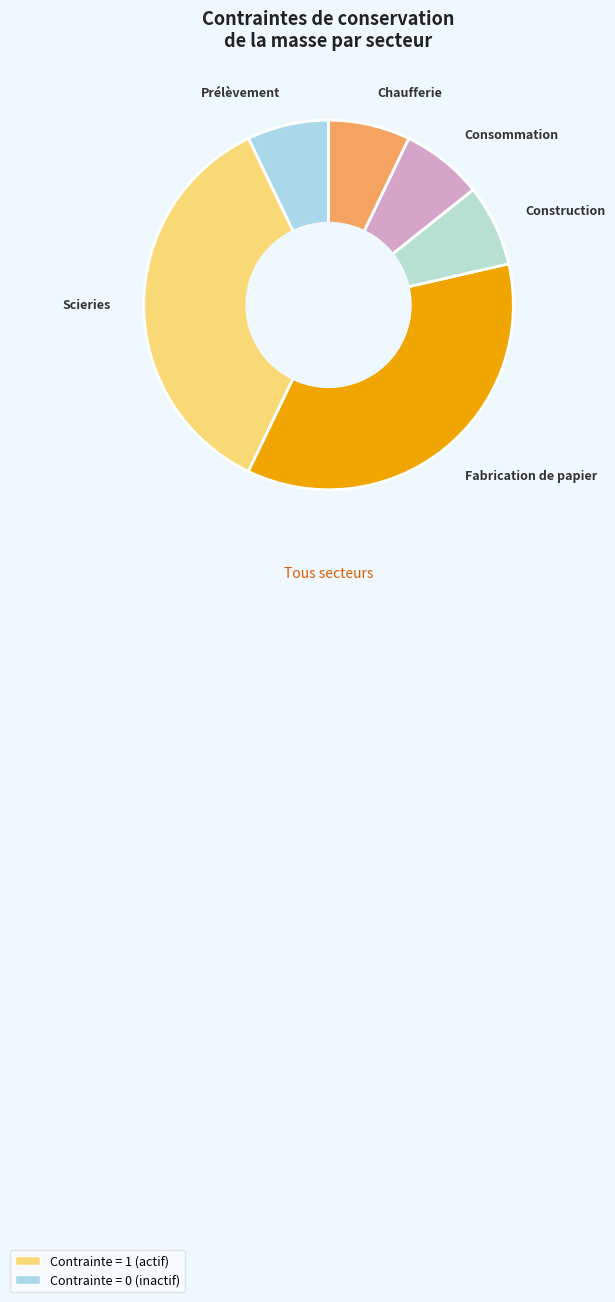

Count the number of slices in the pie.

6